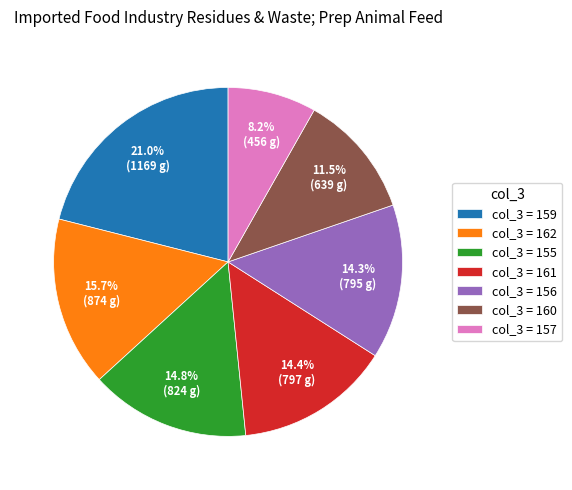

Which category has the biggest portion of the pie?

col_3 = 159